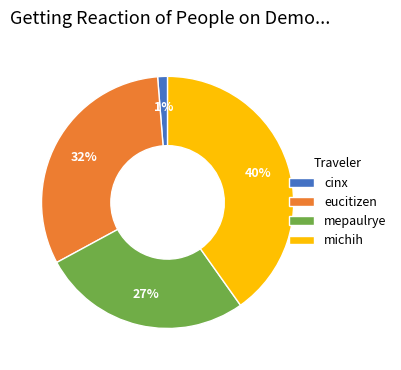

To the nearest percent, what is the difference between the cinx and michih slice percentages?

39%